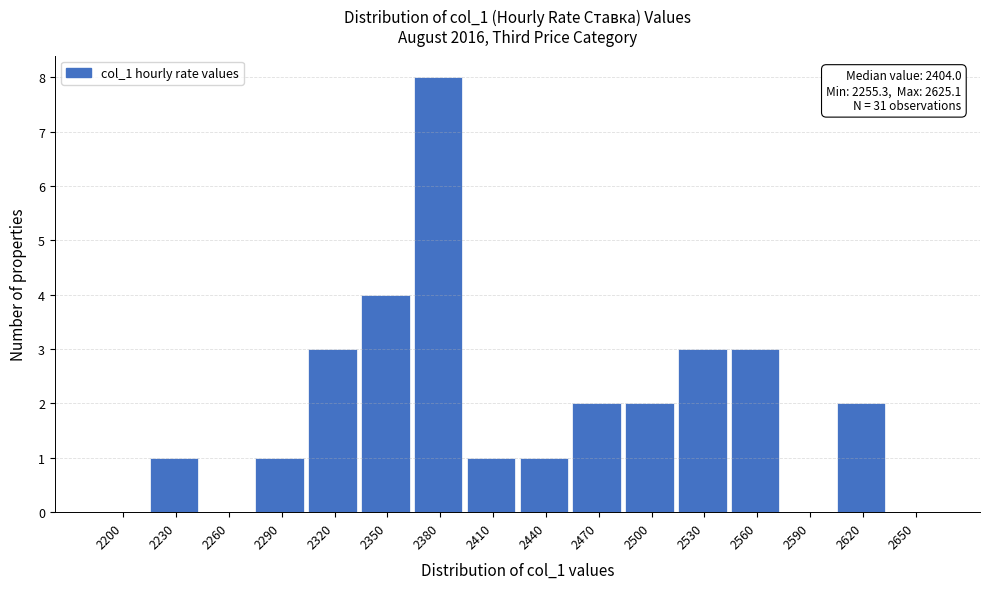

Reading right to left, what are all the values shown in this chart?

2650=0	2620=2	2590=0	2560=3	2530=3	2500=2	2470=2	2440=1	2410=1	2380=8	2350=4	2320=3	2290=1	2260=0	2230=1	2200=0